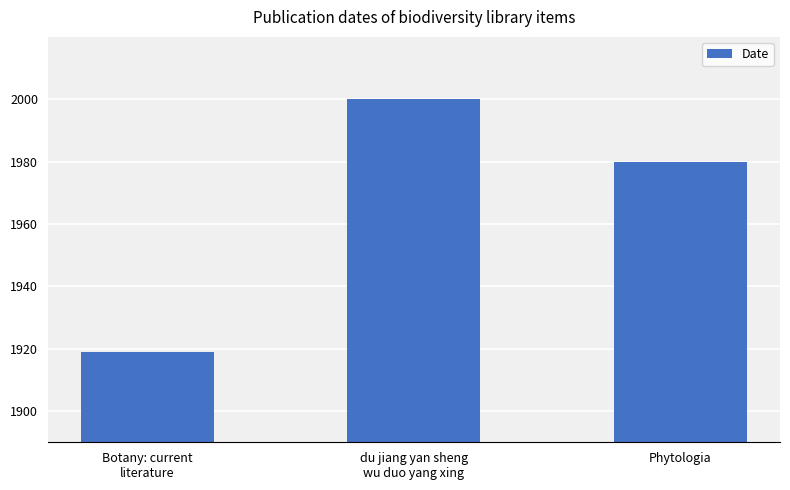

List the labels in order of value, largest first.

du jiang yan sheng
wu duo yang xing, Phytologia, Botany: current
literature